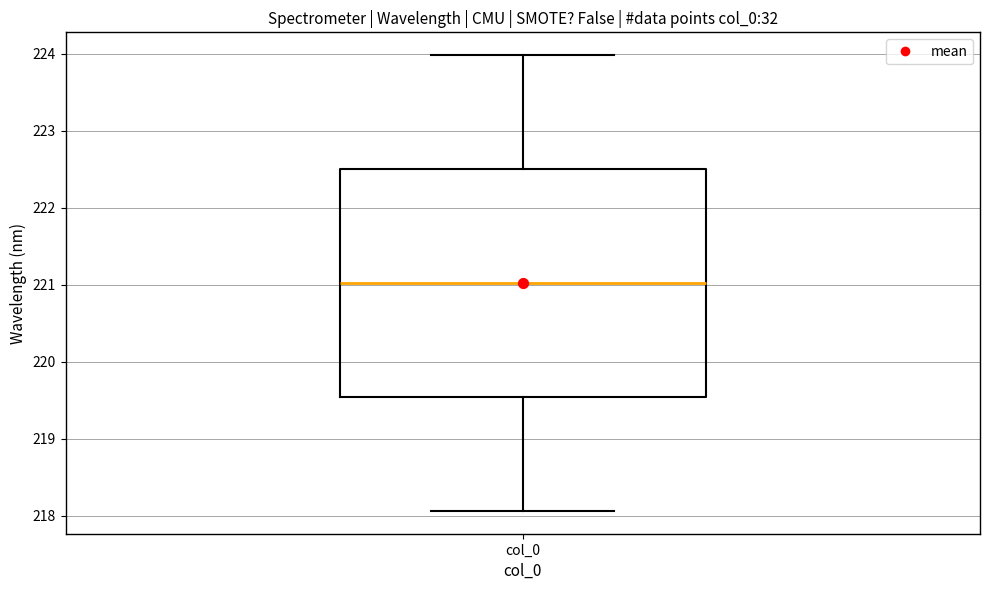

Where does the lower whisker of the box for col_0 end on the y-axis? The values are not printed on the chart, so give them approximately, as read against the axis.

218.1